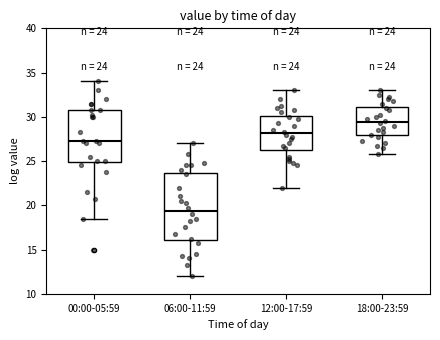

Comparing the boxes themselves (not the whiskers), which one is the tallest?

06:00-11:59